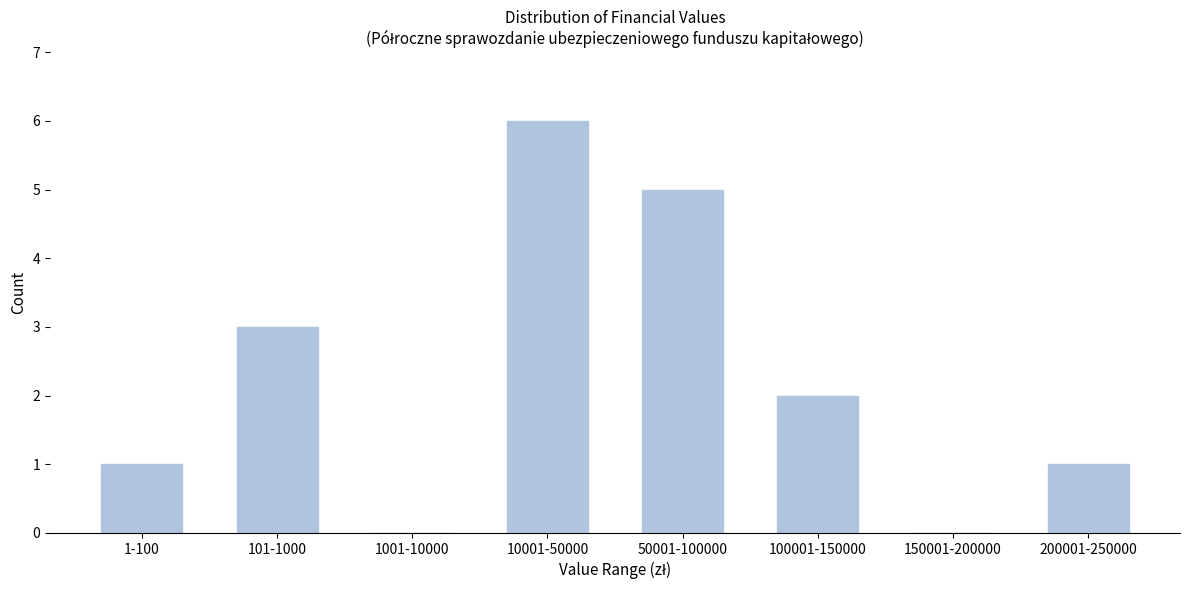

Reading left to right, extract all data points from this chart.

1-100=1	101-1000=3	1001-10000=0	10001-50000=6	50001-100000=5	100001-150000=2	150001-200000=0	200001-250000=1